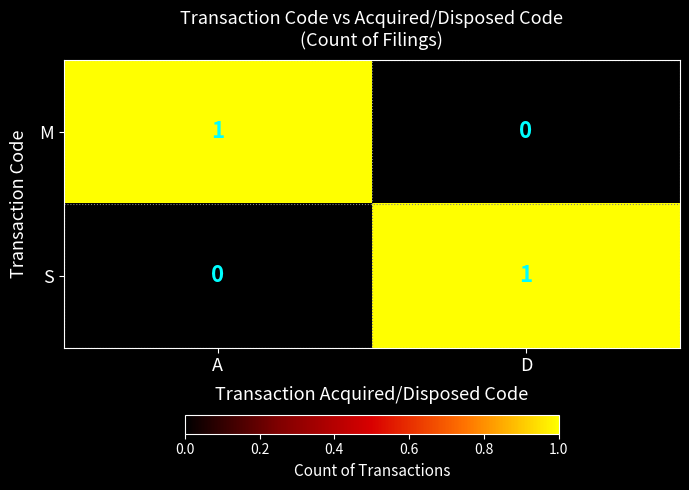

The value of M at A is 1. True or false?

True